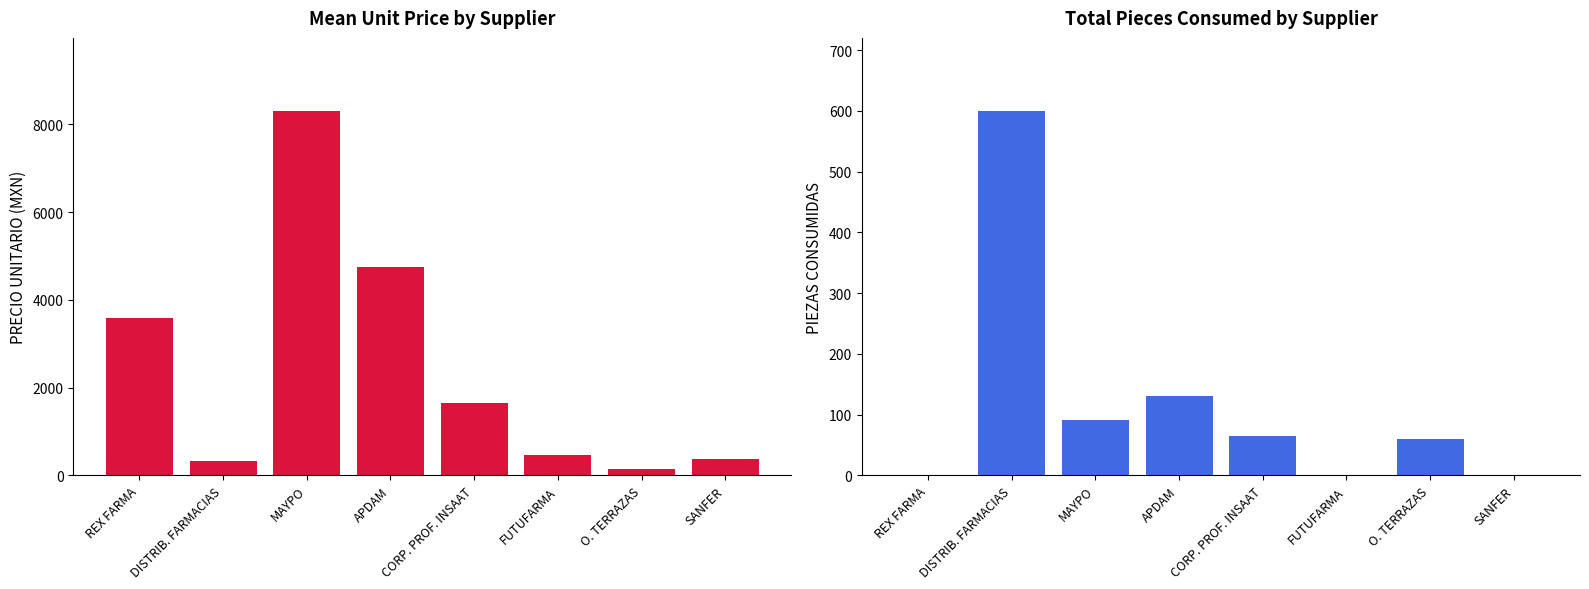

What is the value of the PRECIO UNITARIO bar at the 8th from the left?

380.0